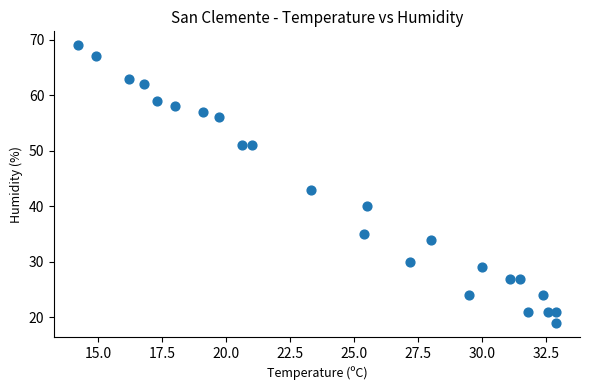

What is the range of Y values (max minus min)?

50